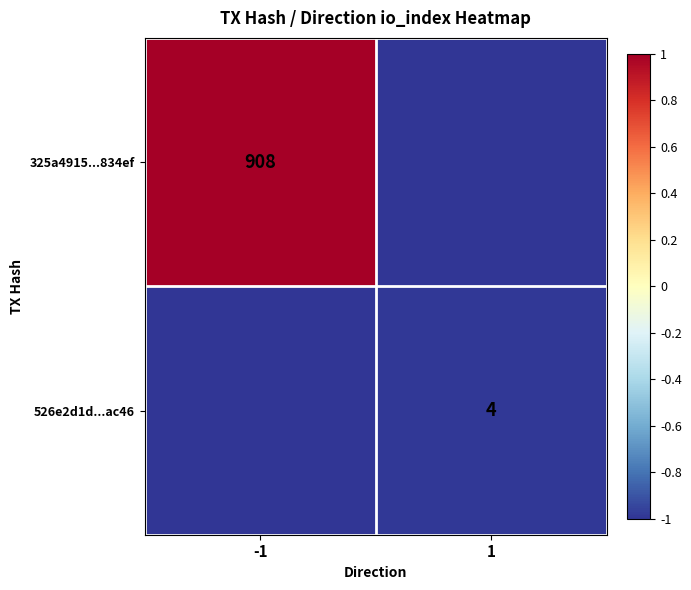

At which category is the sum across all series the highest?

-1